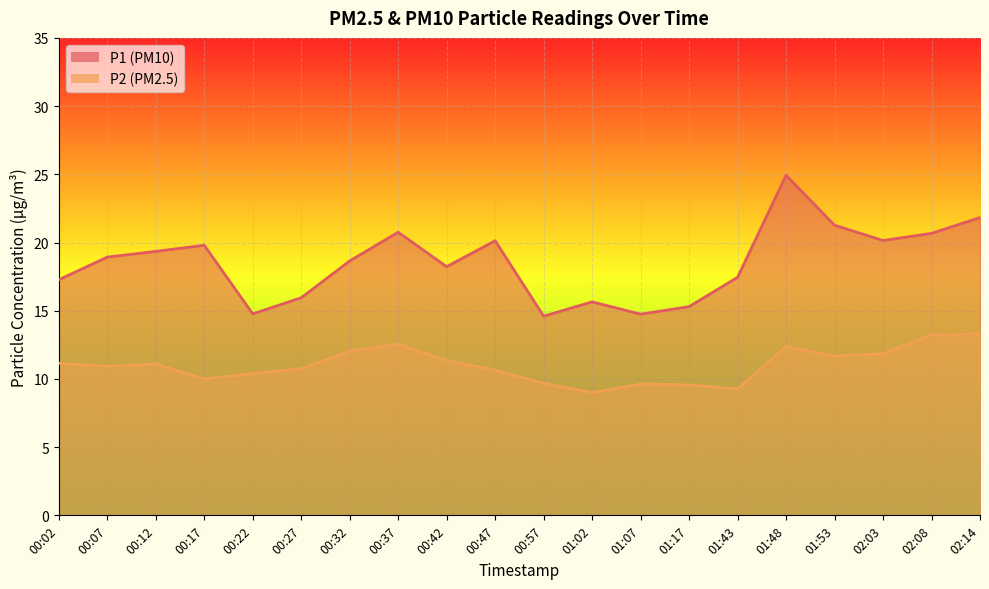

What is the total value across all series at 02:03?

32.0